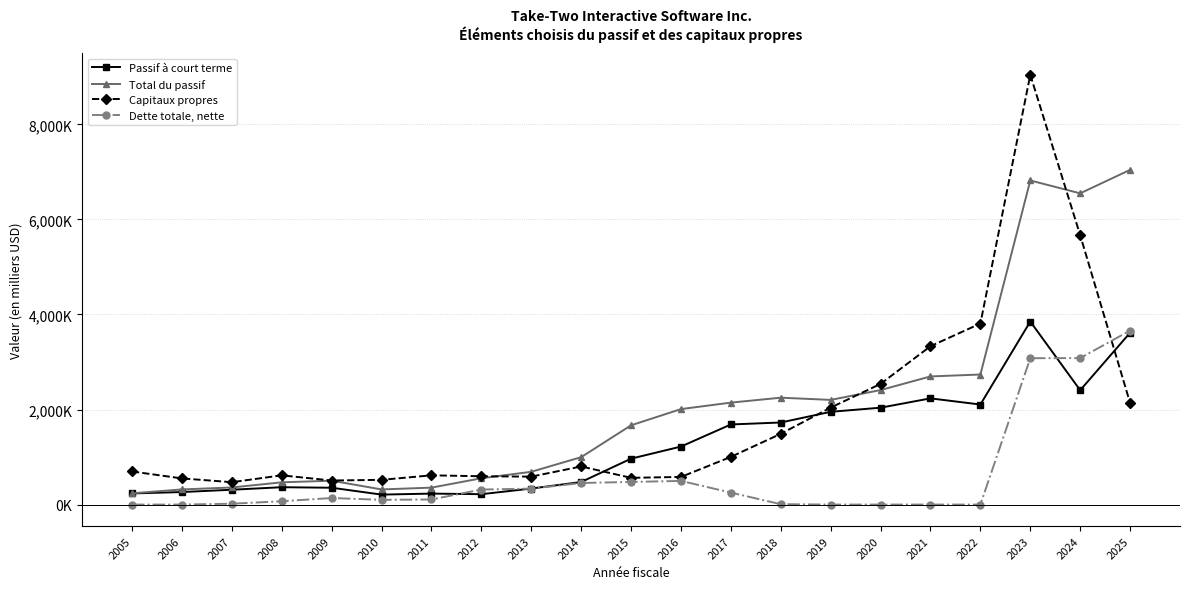

Reading left to right, extract all data points from this chart.

Passif à court terme: 234275	263546	312161	365419	354293	209867	230888	218725	336999	474820	966260	1220411	1685892	1726929	1951794	2038539	2234715	2104964	3851600	2406400	3615800
Total du passif: 236742	318414	359989	468234	502439	318653	356380	553700	689844	997824	1668012	2008892	2145426	2248871	2202485	2409588	2696326	2736560	6819600	6549000	7043000
Capitaux propres: 696134	550392	471154	615118	506132	520623	615279	595727	587995	801806	563088	581385	1003728	1488970	2040580	2539244	3331892	3809659	9042500	5667900	2137700
Dette totale, nette: 0	0	18000	70000	138000	99865	107239	316340	335202	454031	476057	497935	251929	8068	0	0	0	0	3079800	3082900	3661100